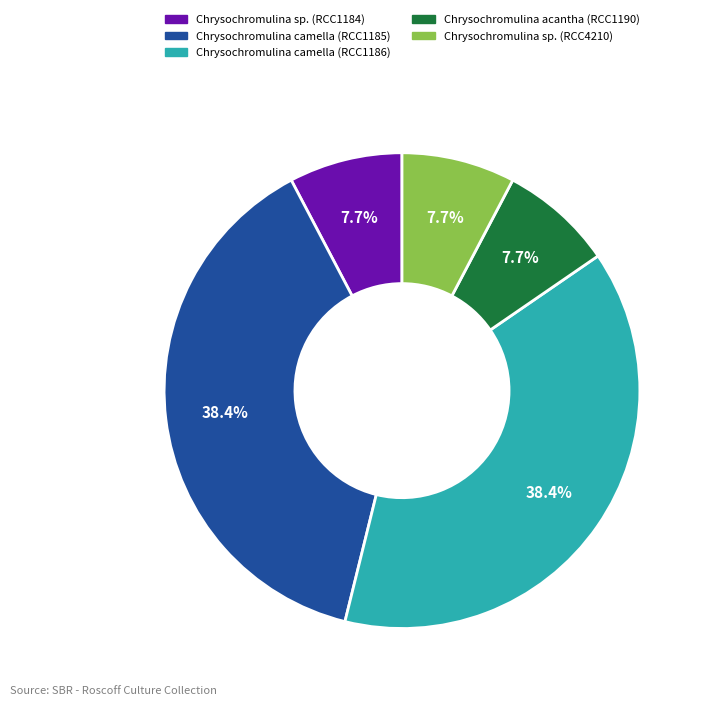

Is it true that Chrysochromulina sp. (RCC4210) is 13% of the pie?

False